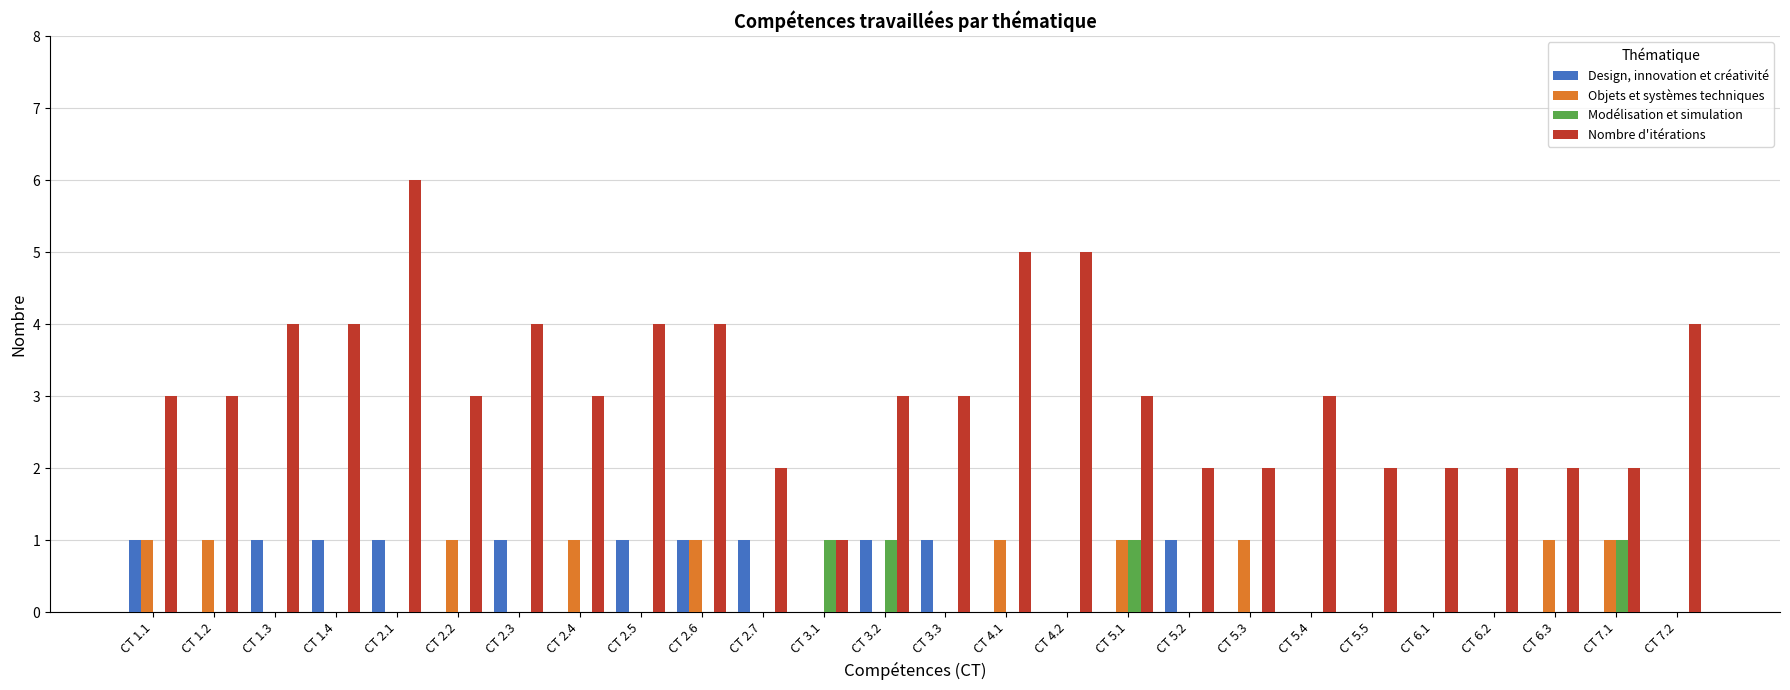

The Nombre d'itérations series shows 5 at CT 4.2. True or false?

True